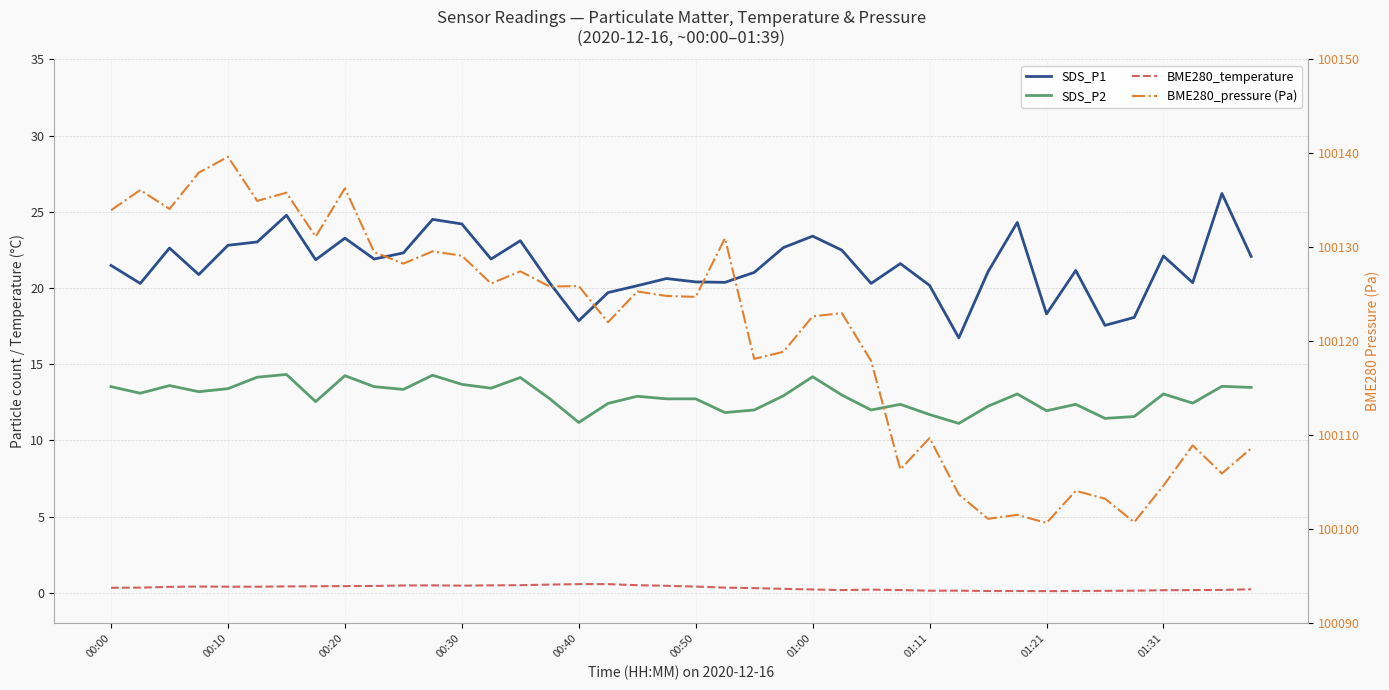

Which has a higher value, 33 or 23?

23